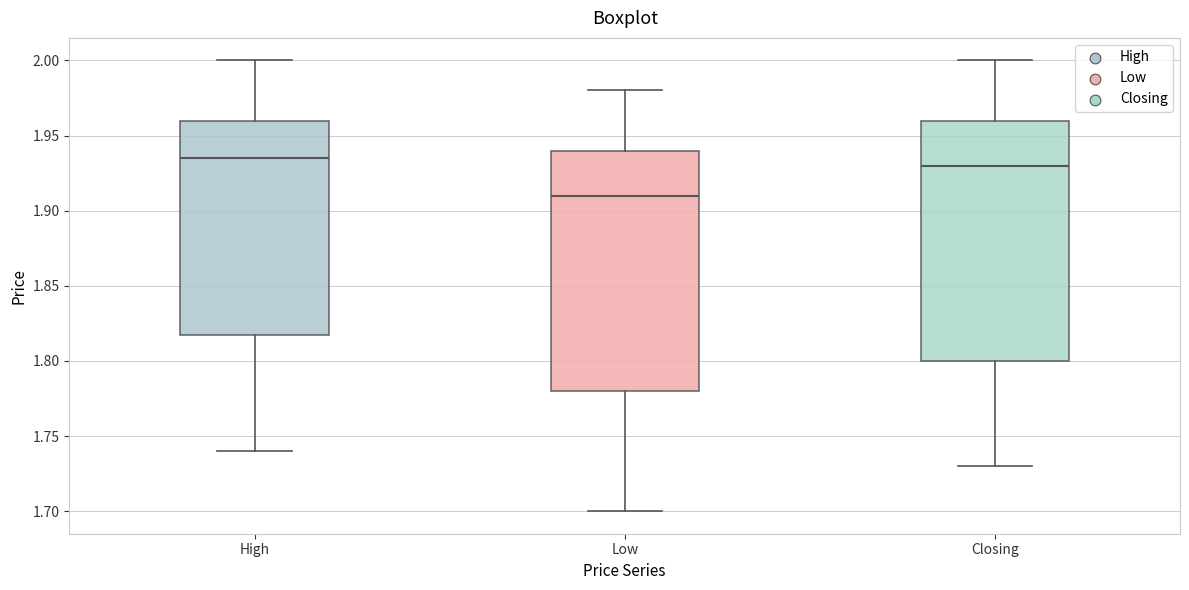

Reading left to right, read every box against the y-axis: the position of its median line, the range the box covers, and the ends of its whiskers. The values are not printed on the chart, so give them approximately, as read against the axis.

High: median 1.935, box 1.820 to 1.960, whiskers 1.740 to 2.000
Low: median 1.910, box 1.780 to 1.940, whiskers 1.700 to 1.980
Closing: median 1.930, box 1.800 to 1.960, whiskers 1.730 to 2.000